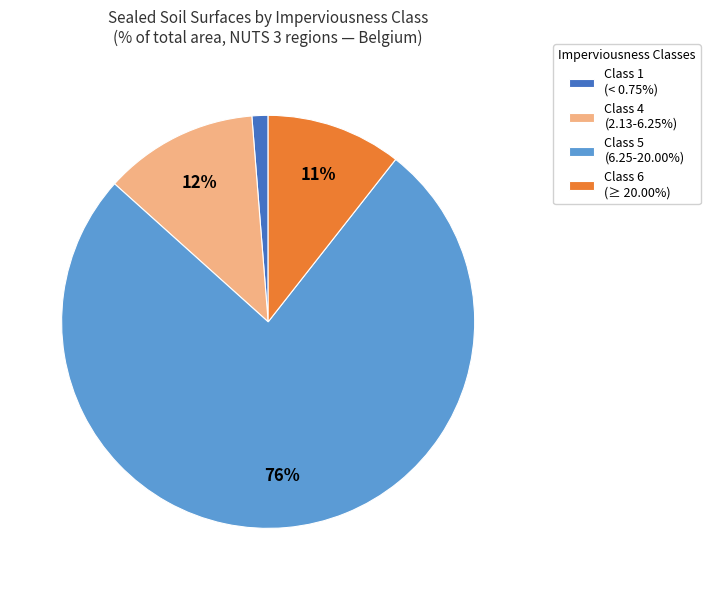

To the nearest percent, what percentage of the pie is Class 6 (≥ 20.00%)?

11%